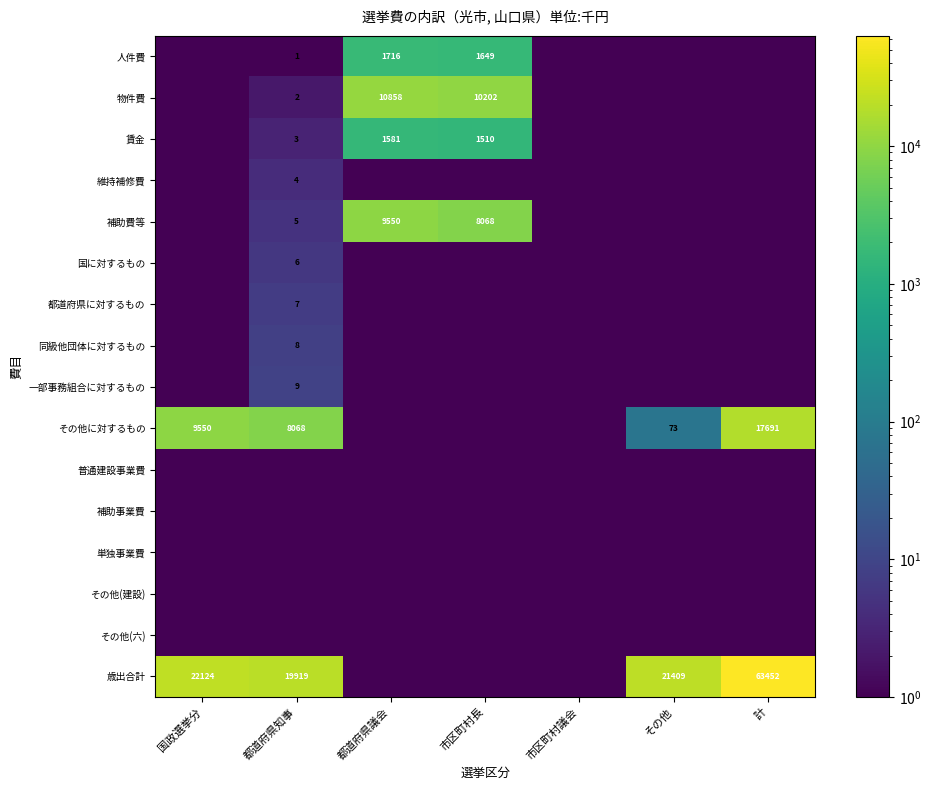

Is it true that 都道府県に対するもの equals 0.8 at 都道府県議会?

False